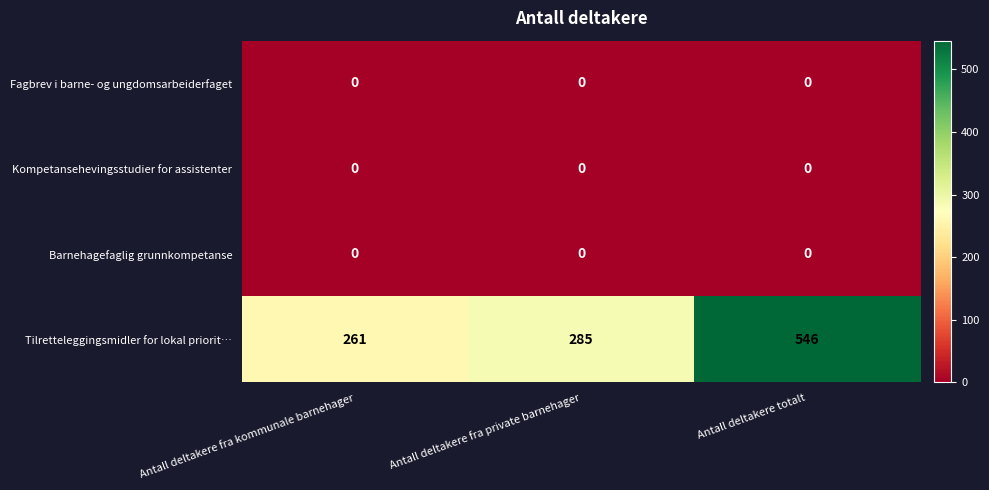

The Barnehagefaglig grunnkompetanse series shows 0 at Antall deltakere totalt. True or false?

True